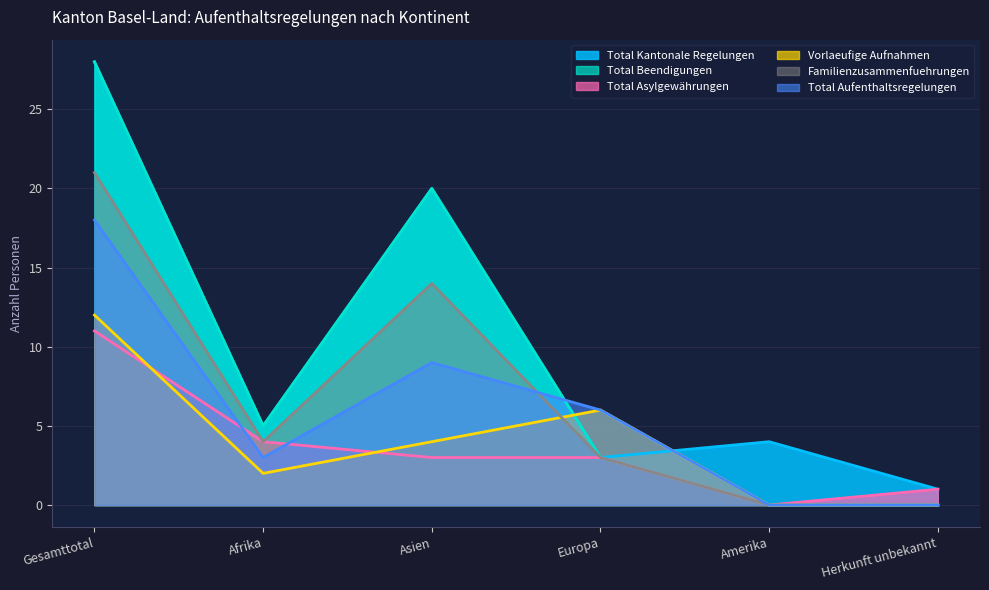

True or false: Total Beendigungen has a value of 20 at Asien.

True